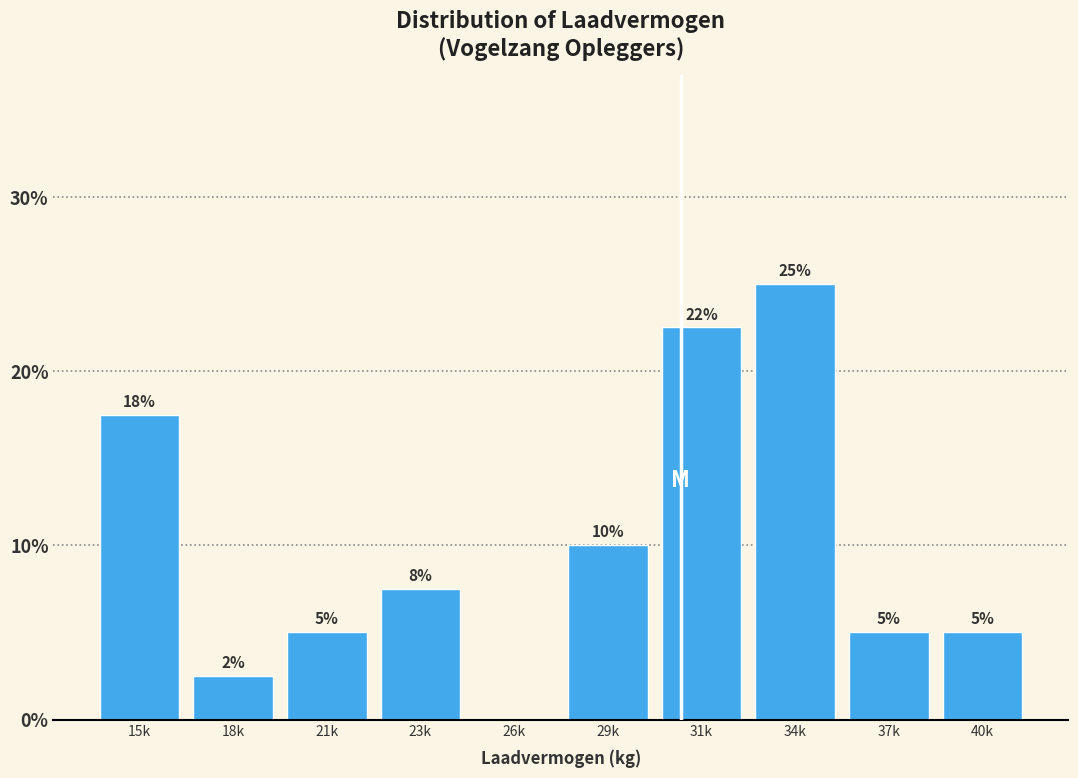

Which has a higher value, 29k or 40k?

29k